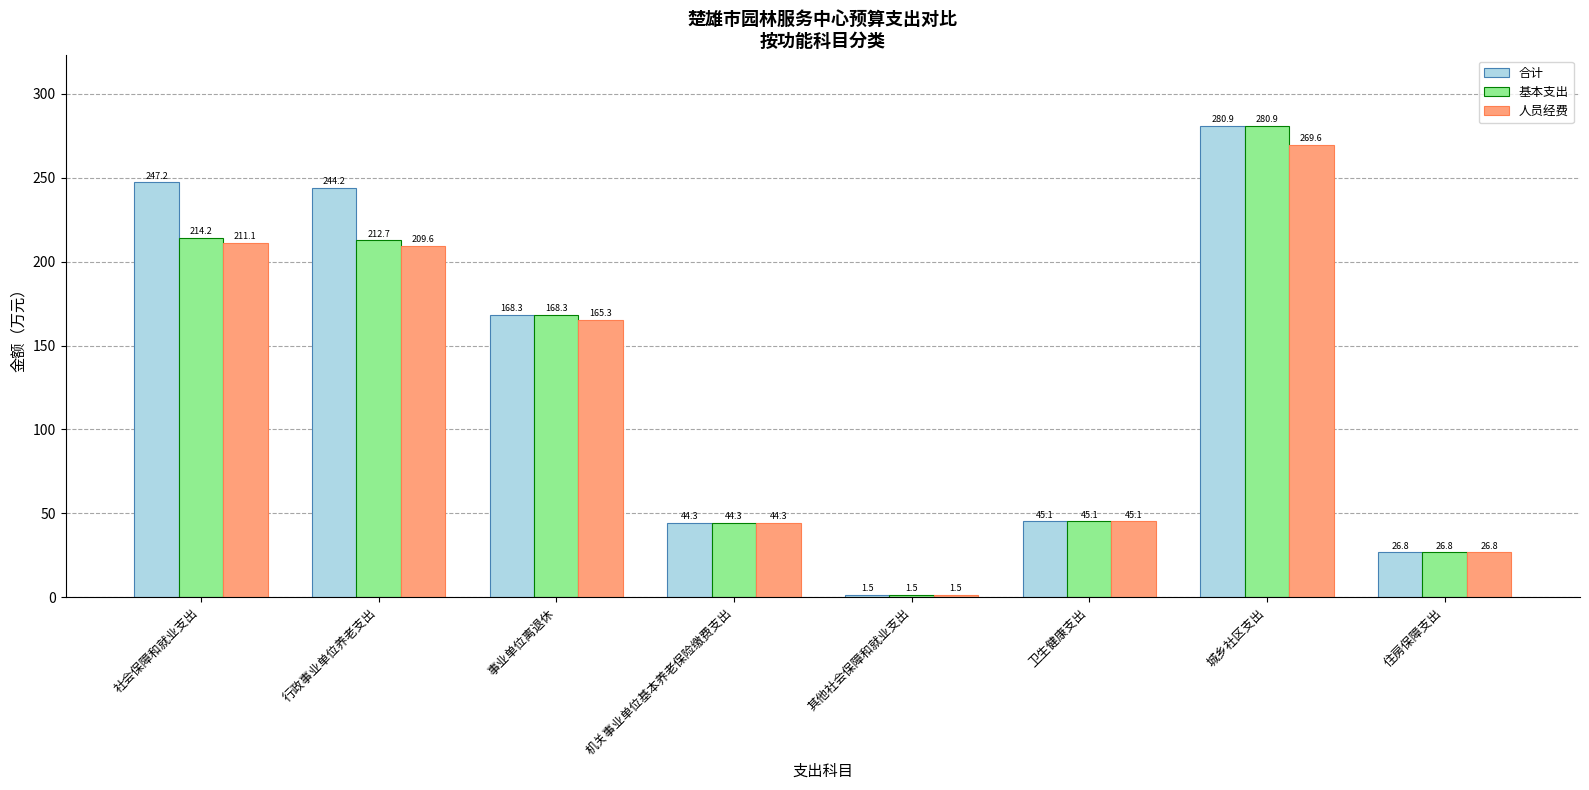

List the series in order of their overall mean, lowest first.

人员经费, 基本支出, 合计